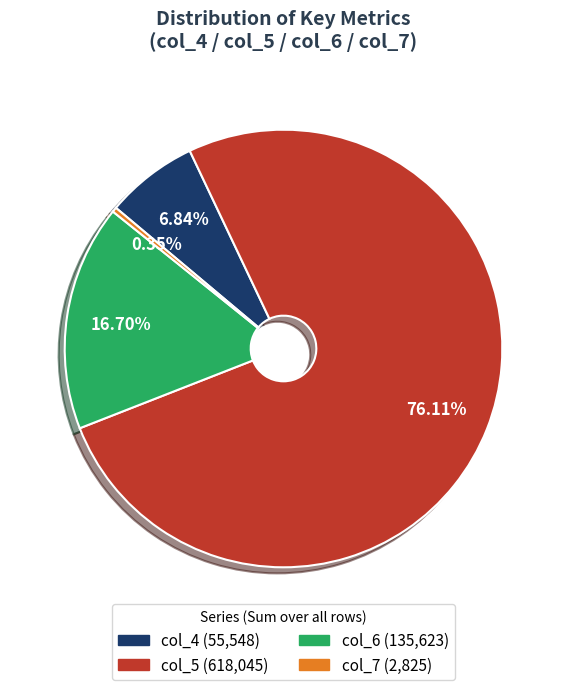

Which category has the biggest portion of the pie?

col_5